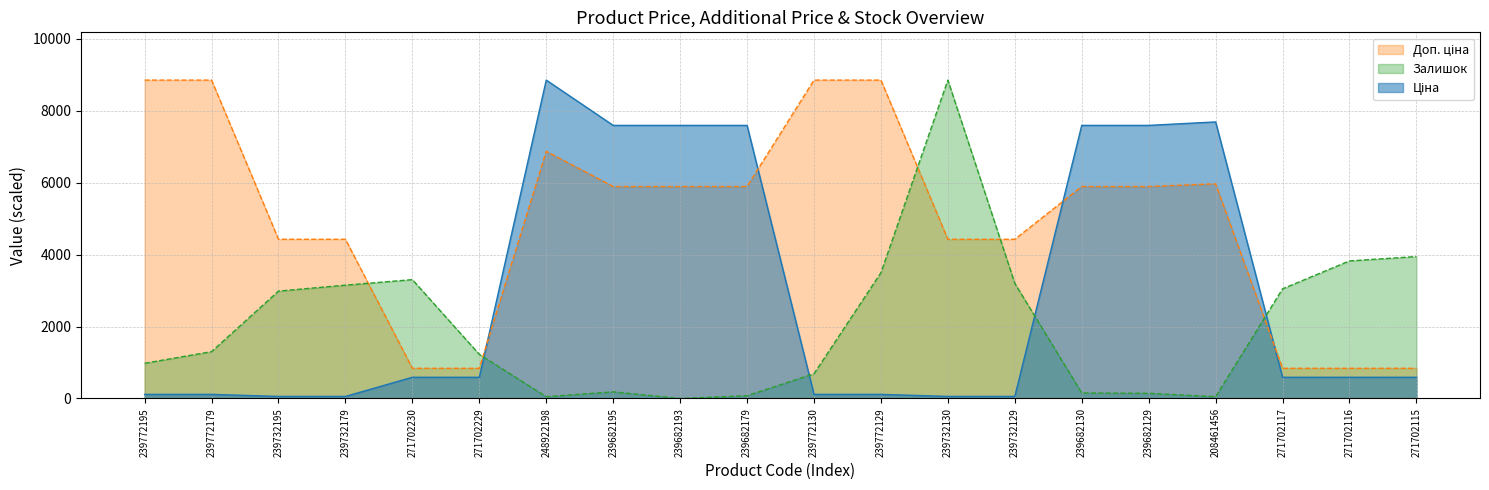

What are all the series names shown in the legend?

Ціна, Доп. ціна, Залишок